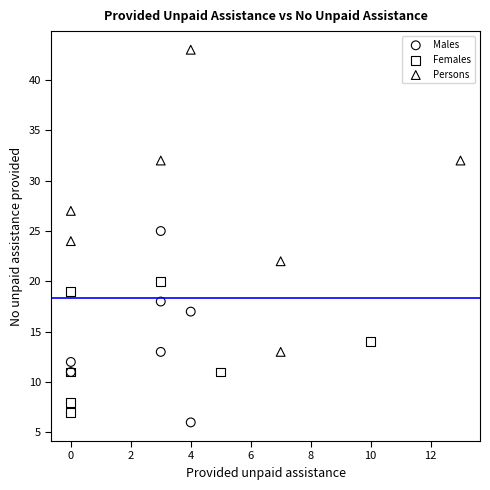

Which series has the widest spread of Y values?

Persons